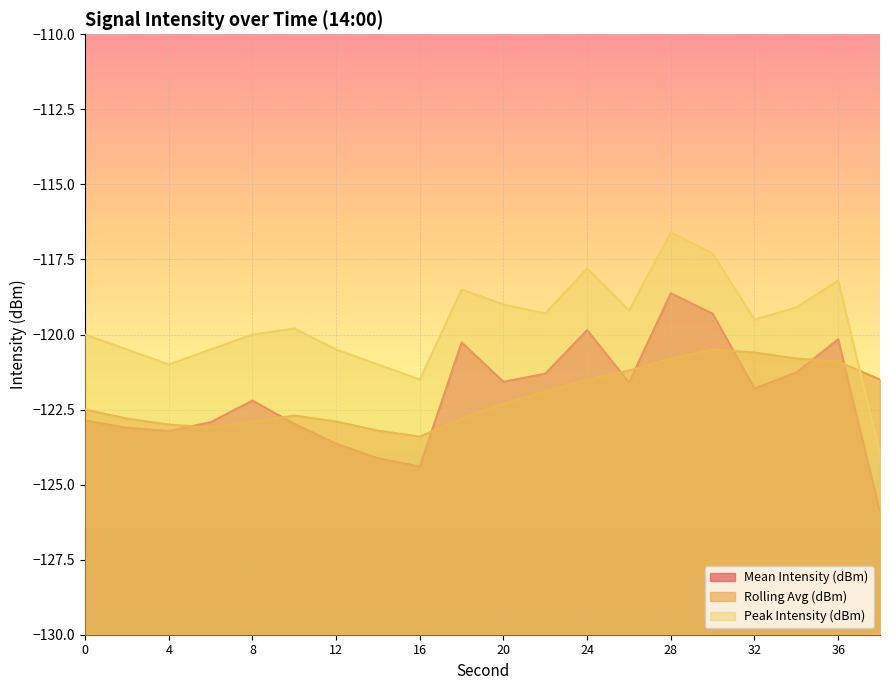

What is the minimum value for Mean Intensity (dBm)?

-125.9